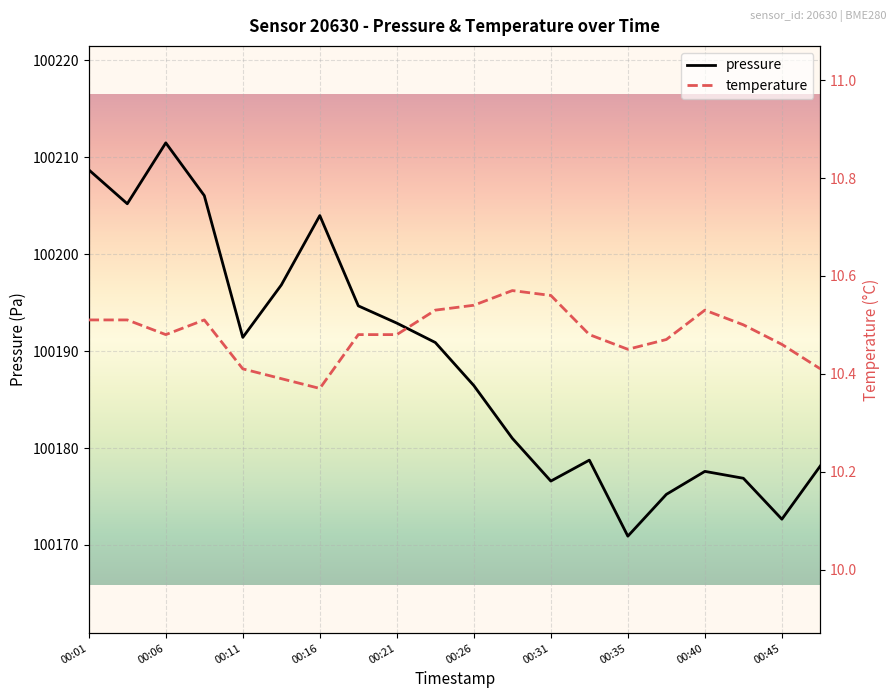

What is the minimum value for pressure?

100170.9